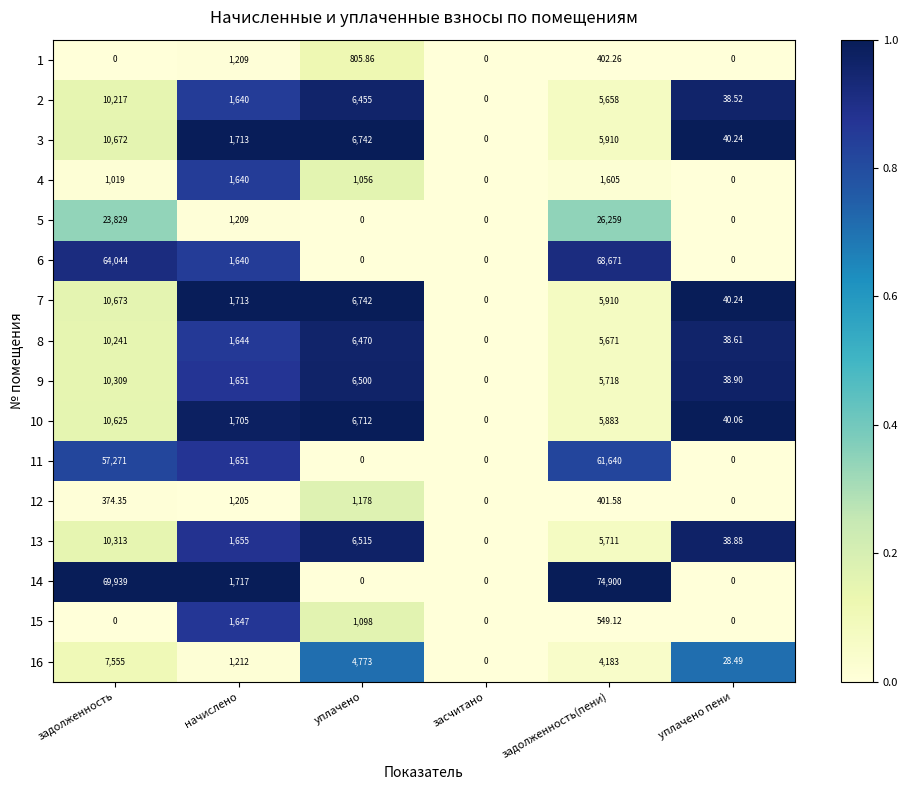

Is the value of 6 at засчитано greater than the value of 12 at задолженность(пени)?

No